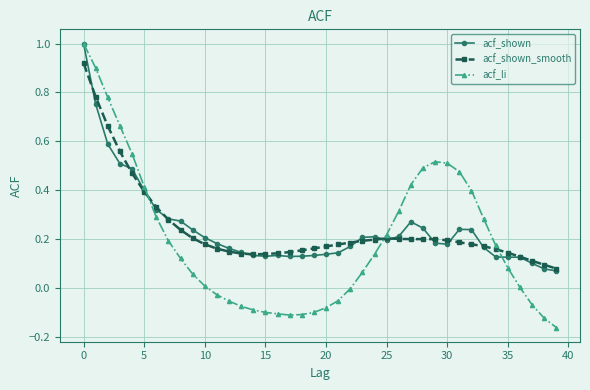

What is the maximum value for acf_shown?

1.0